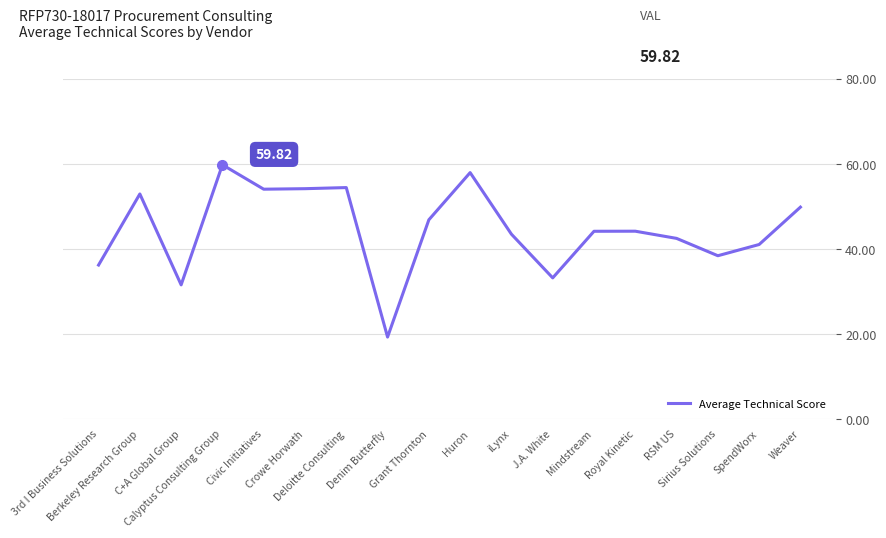

What is the label of the 2nd point from the right?

SpendWorx